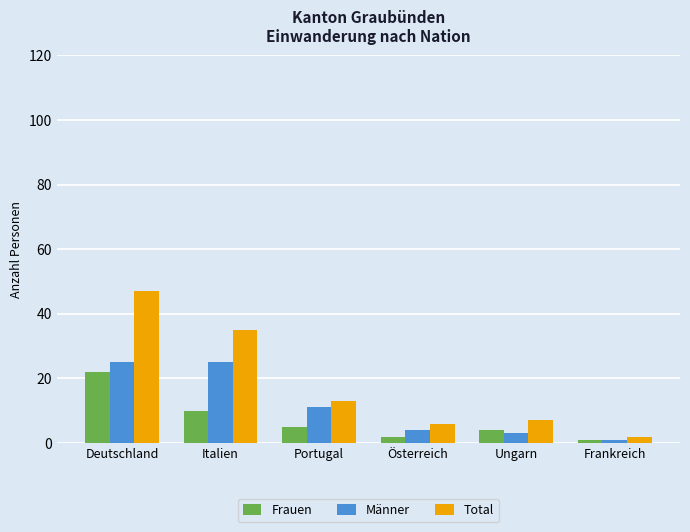

List the series in order of their overall mean, lowest first.

Frauen, Männer, Total